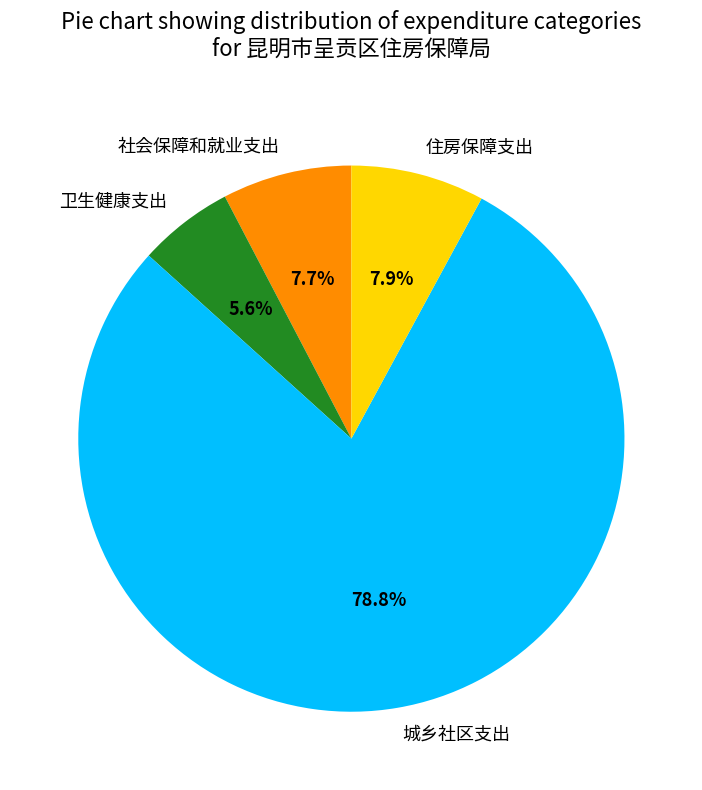

Is 社会保障和就业支出 the majority of the pie?

No